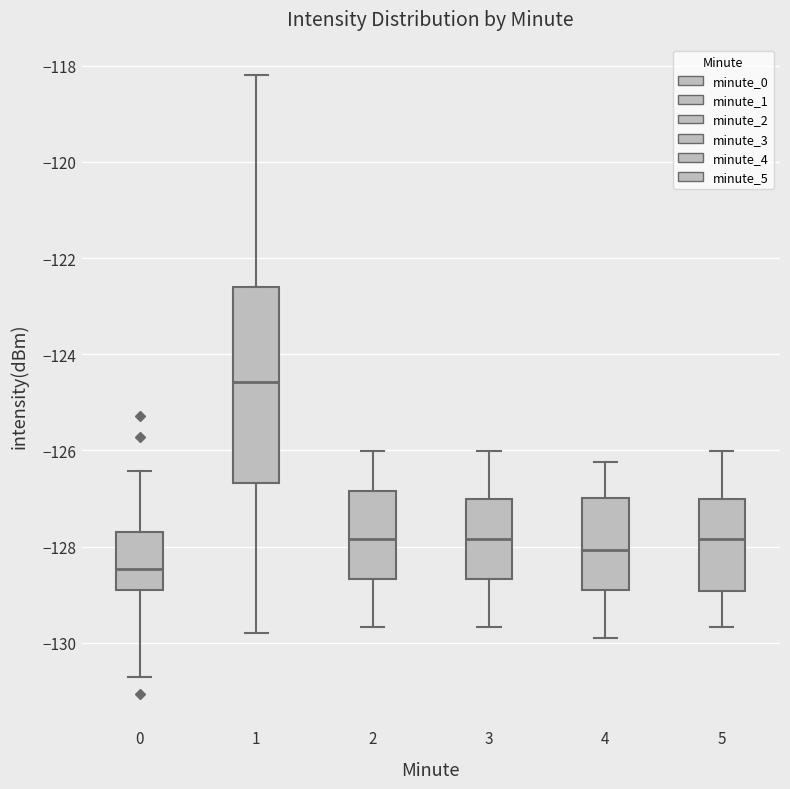

Reading left to right, transcribe this box plot: for each box, give where its median line is, the range the box spans, and where its two whiskers end, as read against the y-axis. The values are not printed on the chart, so give them approximately, as read against the axis.

0: median -128.4, box -129.0 to -127.6, whiskers -130.8 to -126.4
1: median -124.6, box -126.6 to -122.6, whiskers -129.8 to -118.2
2: median -127.8, box -128.6 to -126.8, whiskers -129.6 to -126.0
3: median -127.8, box -128.6 to -127.0, whiskers -129.6 to -126.0
4: median -128.0, box -129.0 to -127.0, whiskers -130.0 to -126.2
5: median -127.8, box -129.0 to -127.0, whiskers -129.6 to -126.0